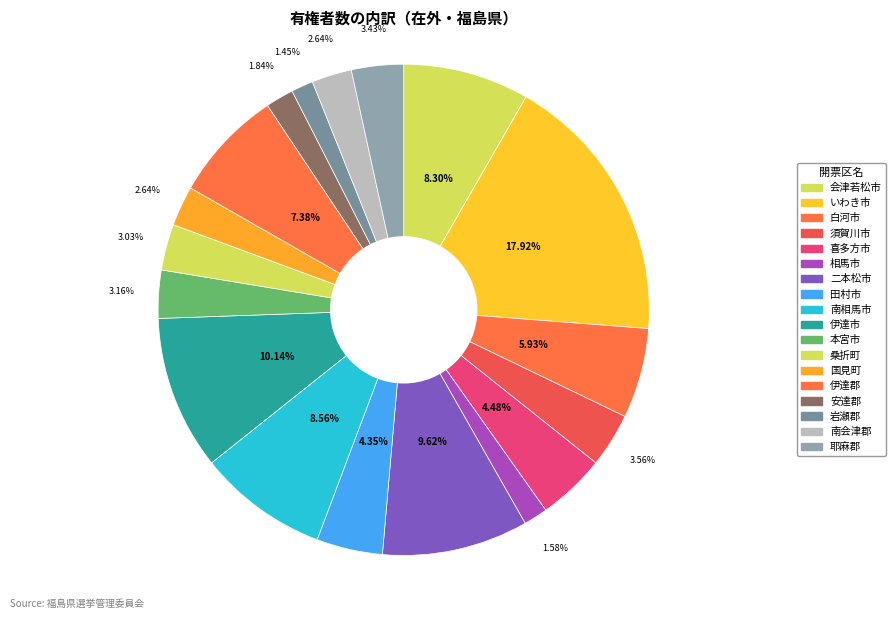

What percentage do 桑折町 and 南会津郡 together represent?

5.7%